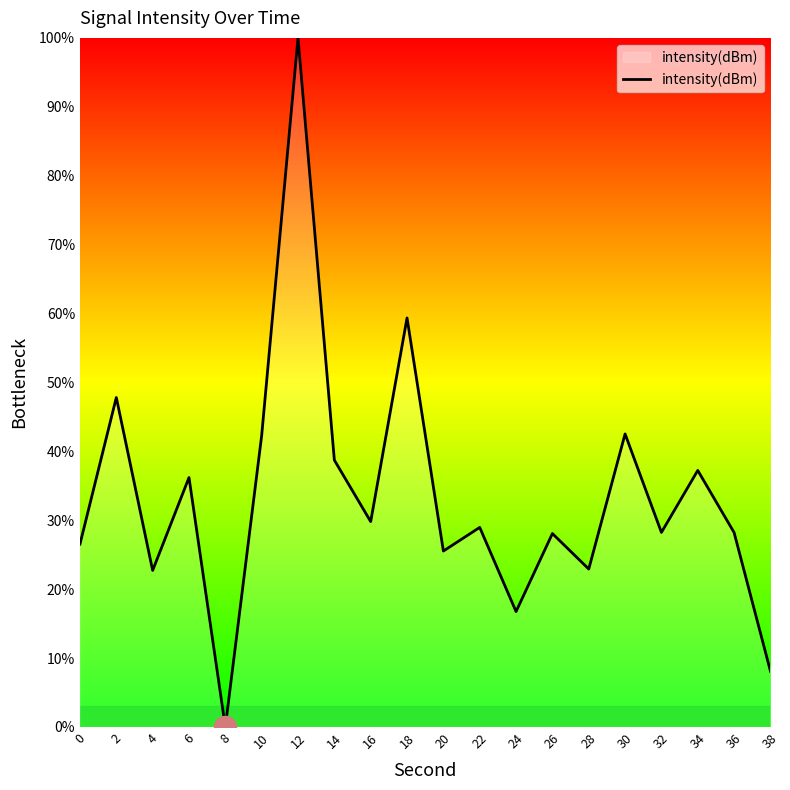

Read the value at 6.

36.2